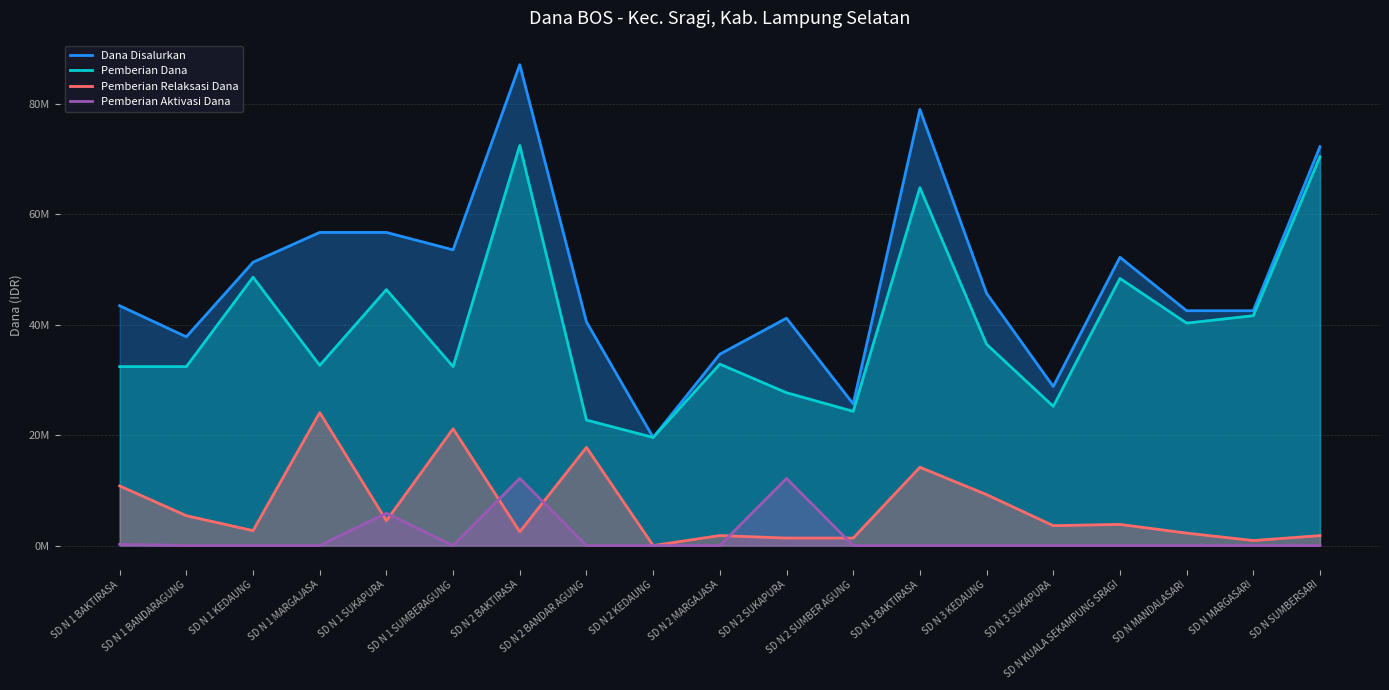

At which label is Pemberian Relaksasi Dana closest to 12037500?

SD N 1 BAKTIRASA